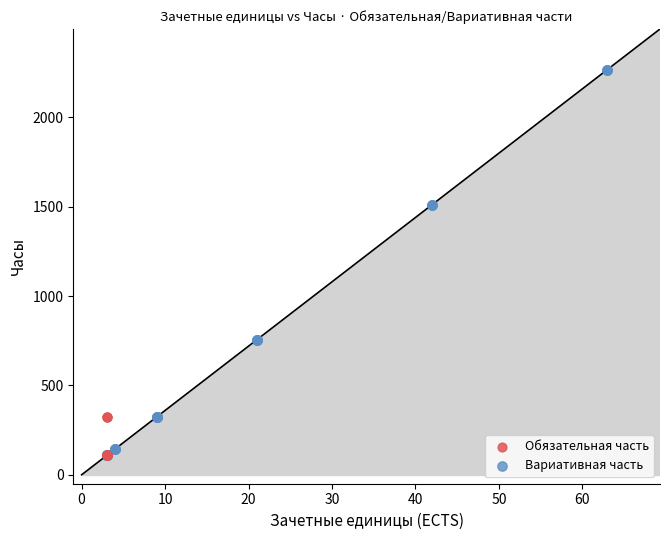

Which series has the largest Y range (max minus min)?

Вариативная часть